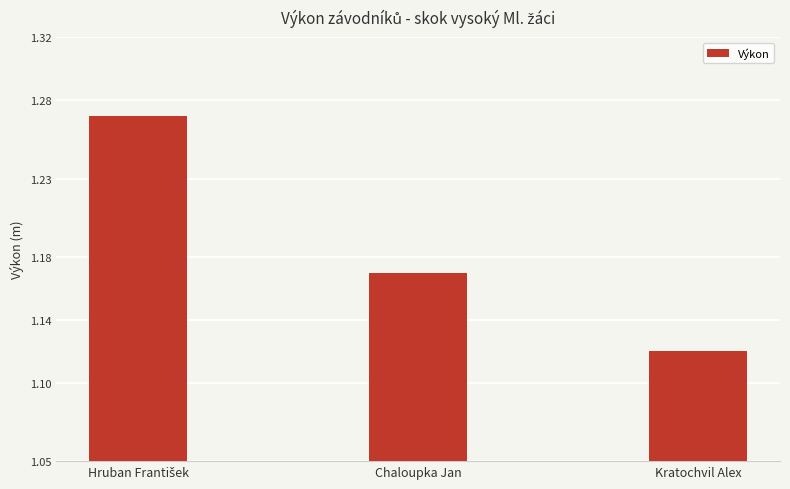

Between Kratochvil Alex and Chaloupka Jan, which is larger?

Chaloupka Jan